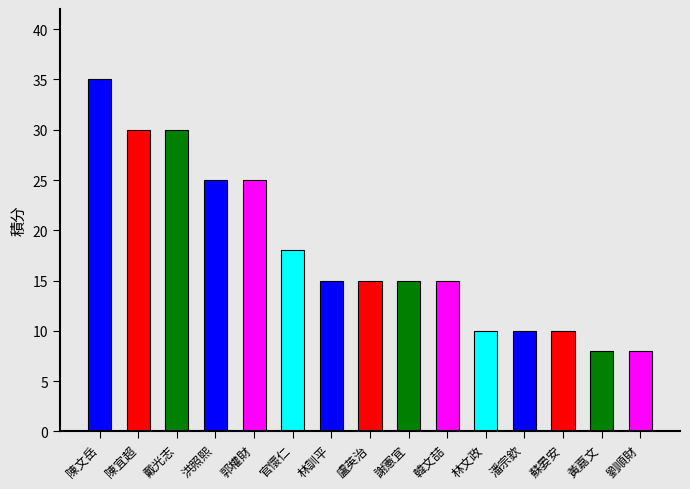

What is the smallest value displayed?

8